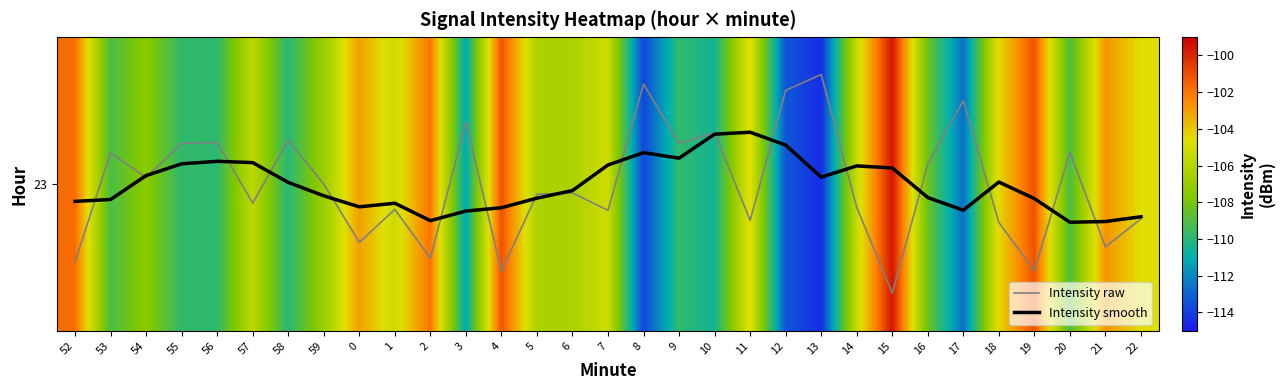

Which series has the largest range (max minus min)?

Intensity raw